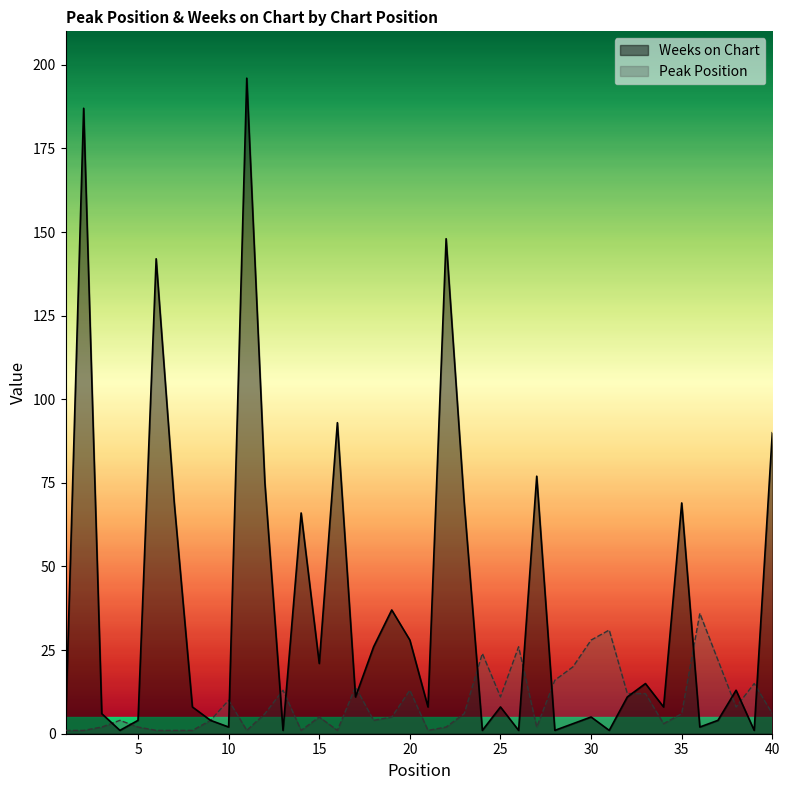

Between 22 and 36, which is larger?

36